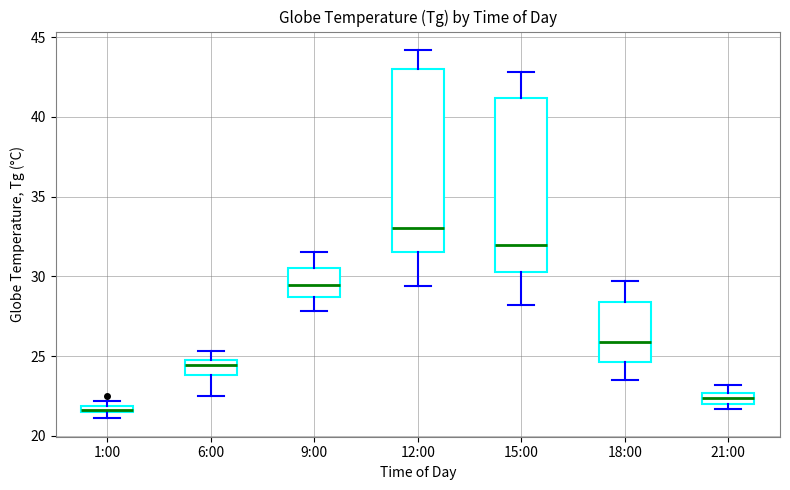

Where does the upper whisker of the box for 21:00 end on the y-axis? The values are not printed on the chart, so give them approximately, as read against the axis.

23.0